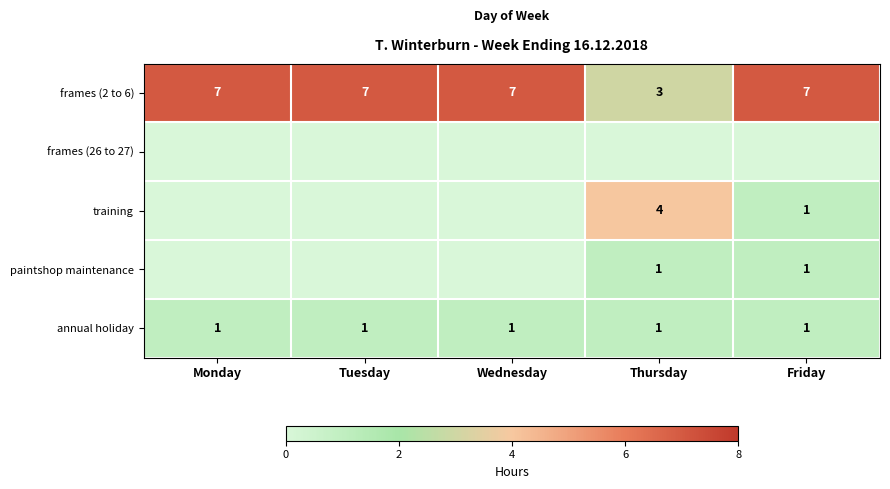

How many series are shown in this chart?

5